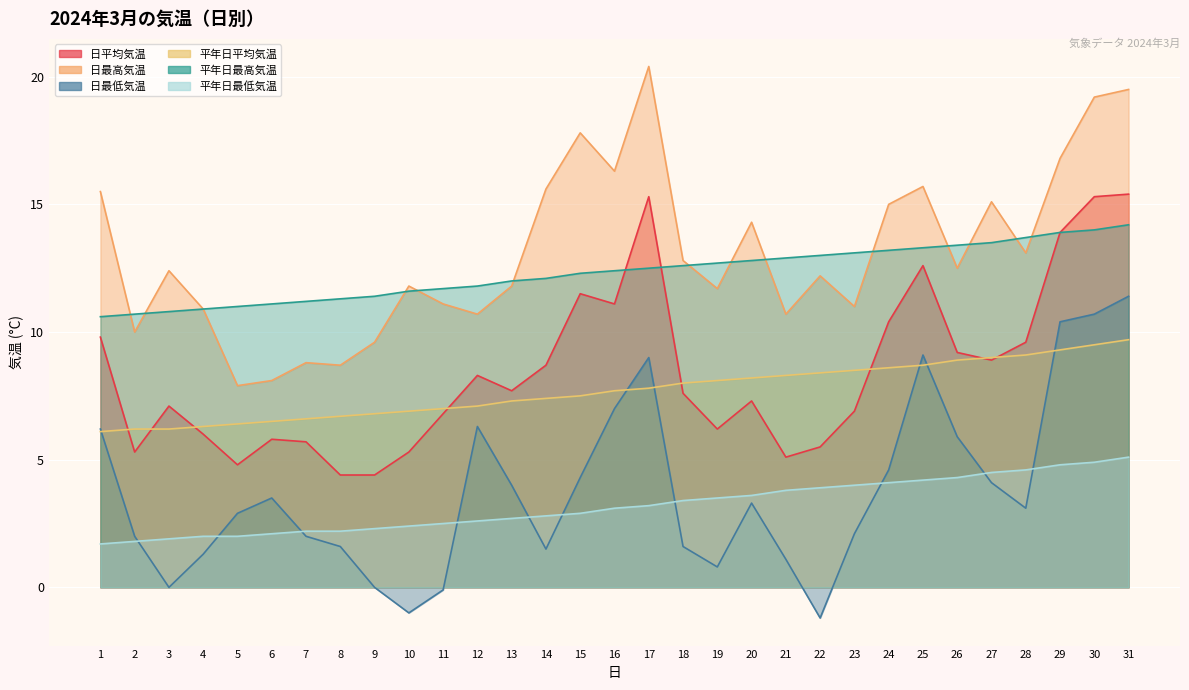

Count the number of data series in this chart.

6